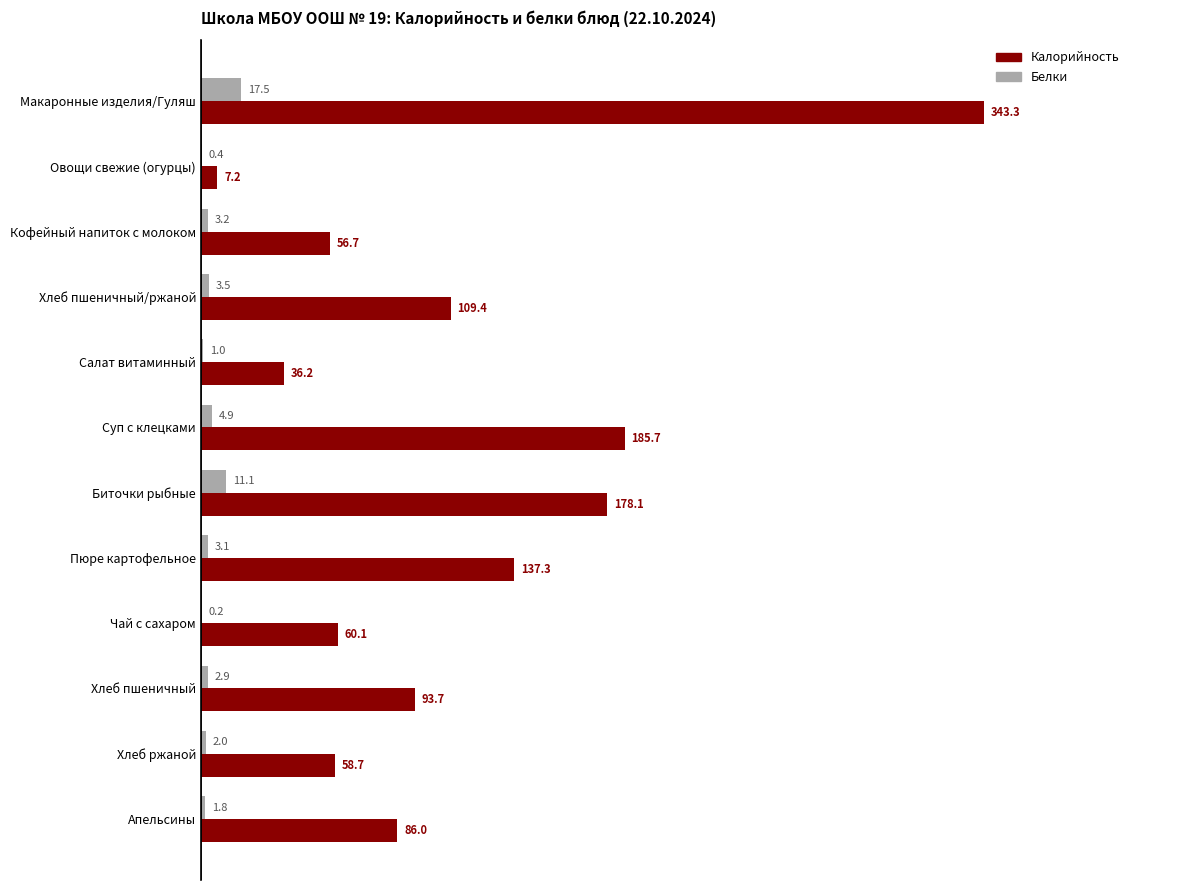

Which label corresponds to the largest value in the chart?

Макаронные изделия/Гуляш